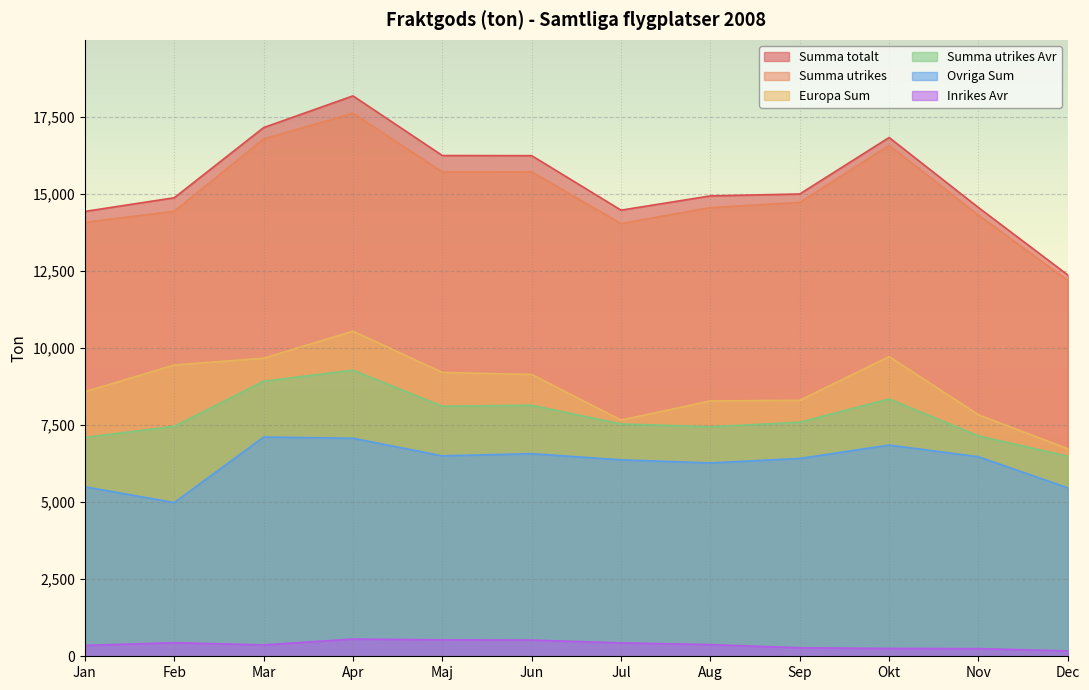

List the series in order of their peak value, highest first.

Summa totalt, Summa utrikes, Europa Sum, Summa utrikes Avr, Ovriga Sum, Inrikes Avr